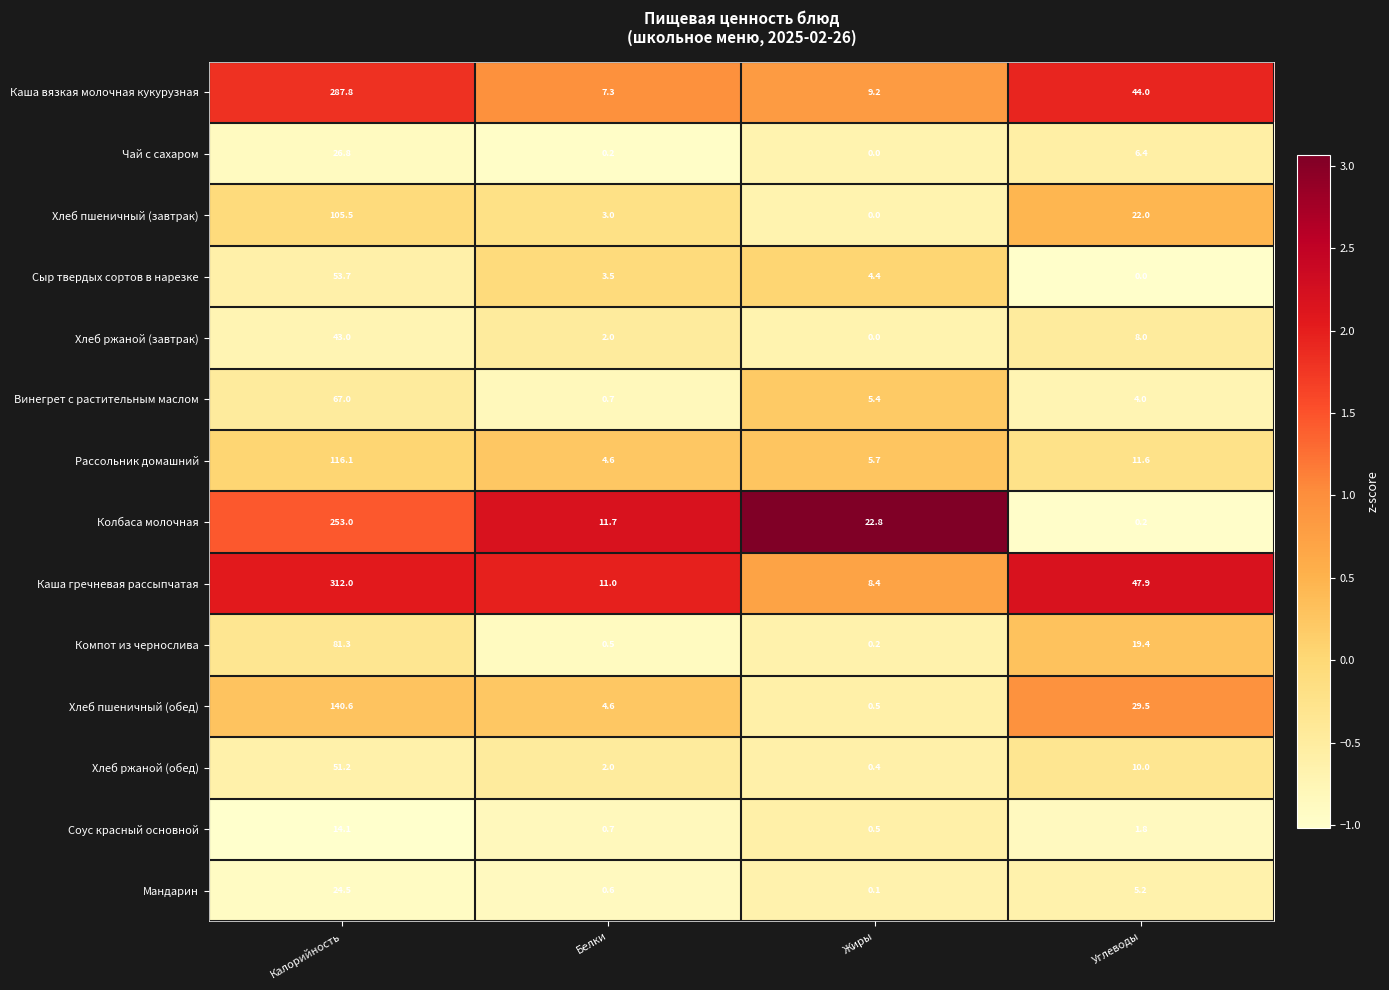

Which series has the widest spread of values?

Каша гречневая рассыпчатая